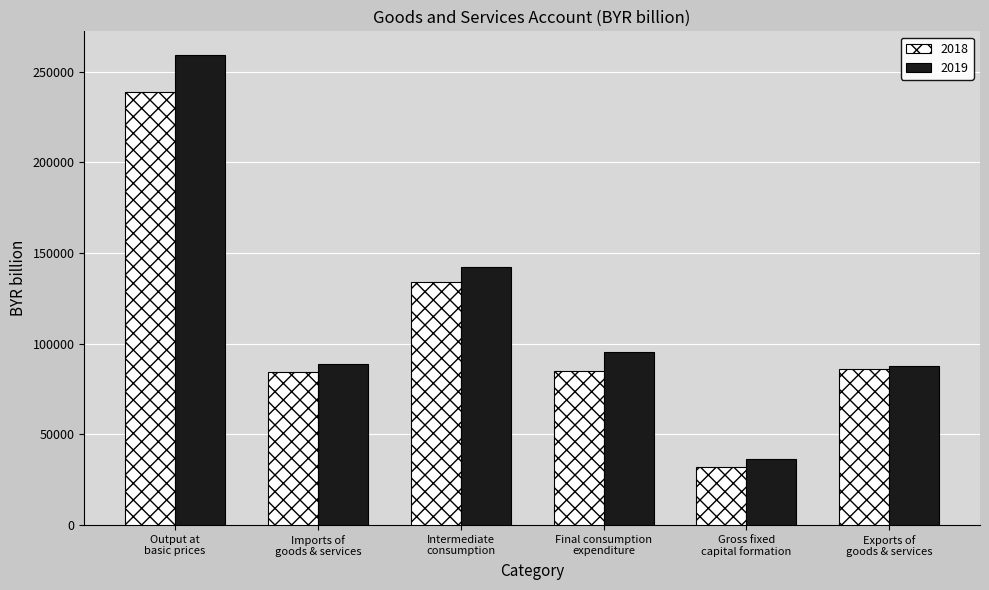

What is the maximum value shown in the chart?

259380.3